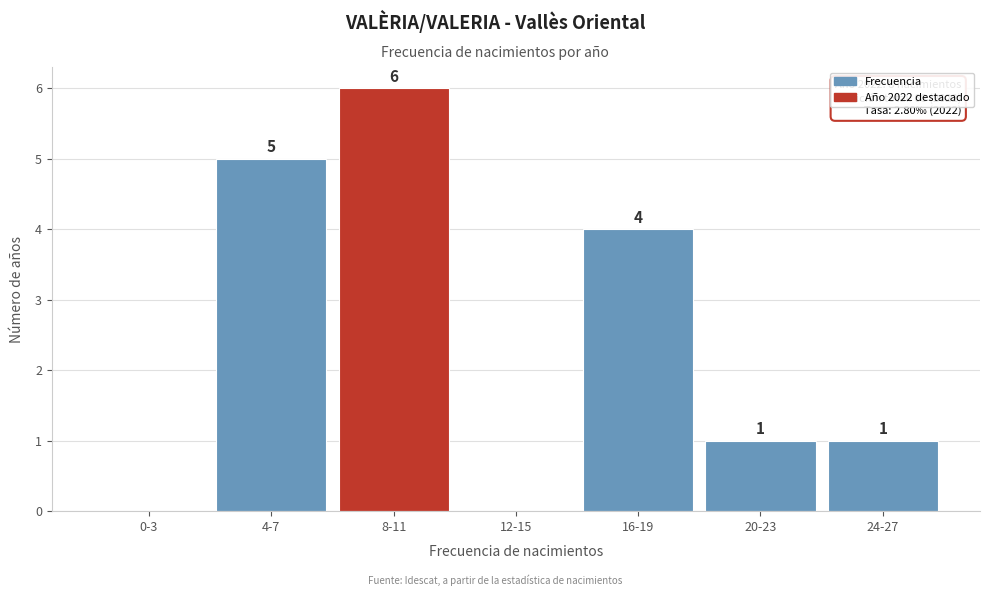

Reading left to right, list all the values displayed in this chart.

0-3=0	4-7=5	8-11=6	12-15=0	16-19=4	20-23=1	24-27=1